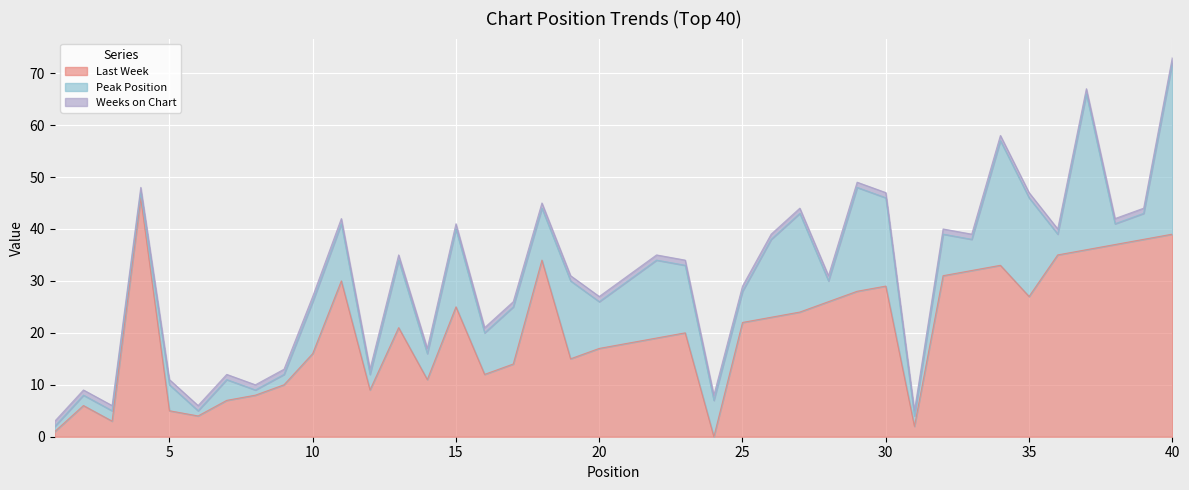

At which category does Last Week reach its first local valley?

3